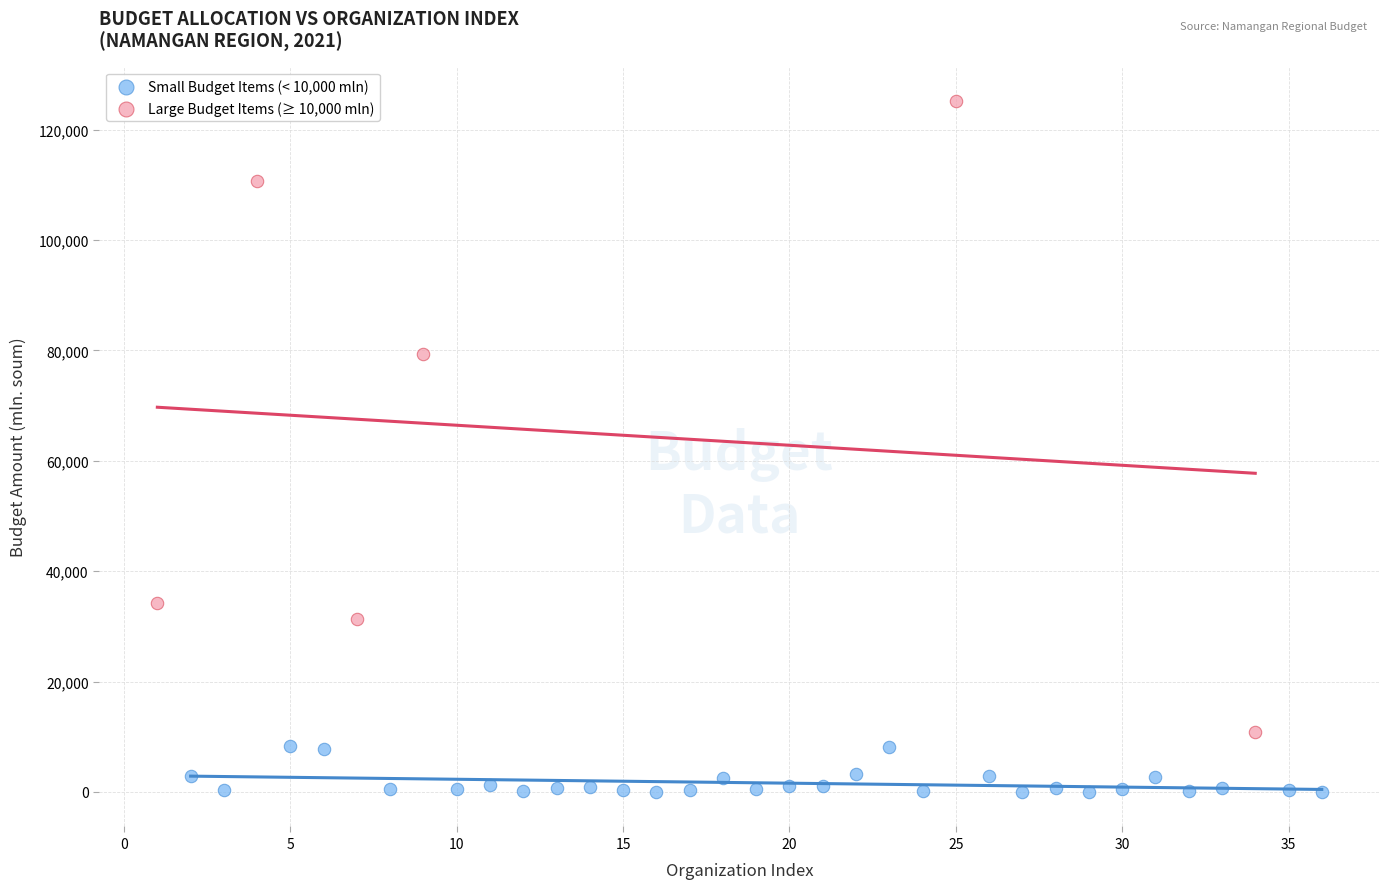

Which series contains the lowest Y value?

Small Budget Items (< 10,000 mln)